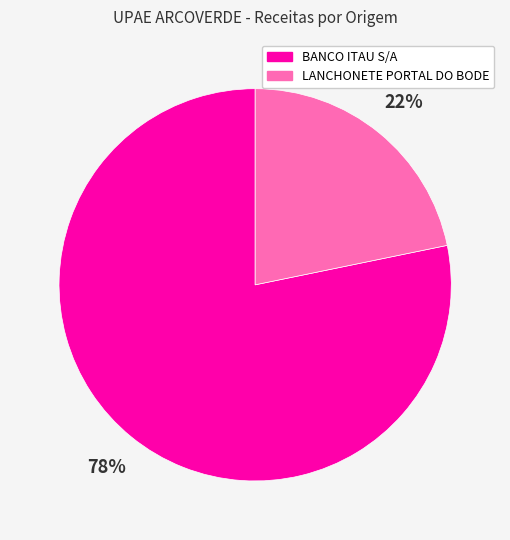

How many segments does this pie chart have?

2